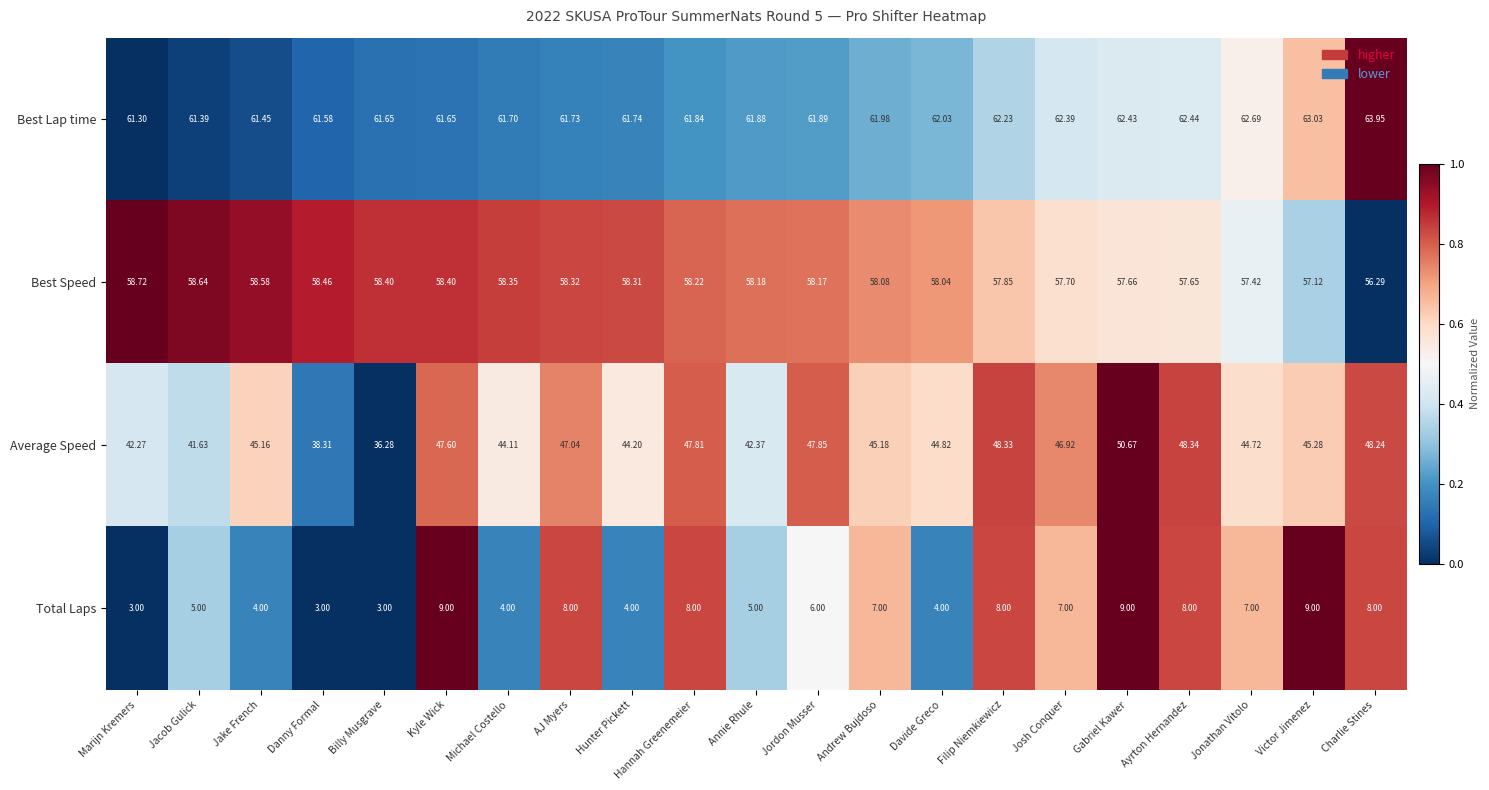

Between Andrew Bujdoso and Ayrton Hernandez, which series saw the biggest shift?

Average Speed